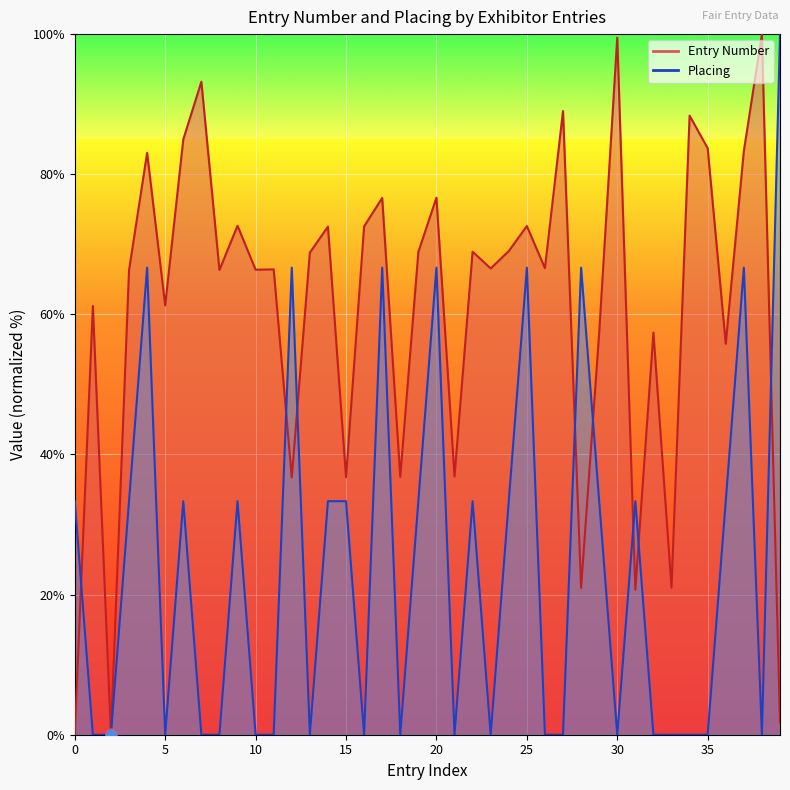

Is the value of Placing at 2190 greater than the value of Entry Number at 1945?

No